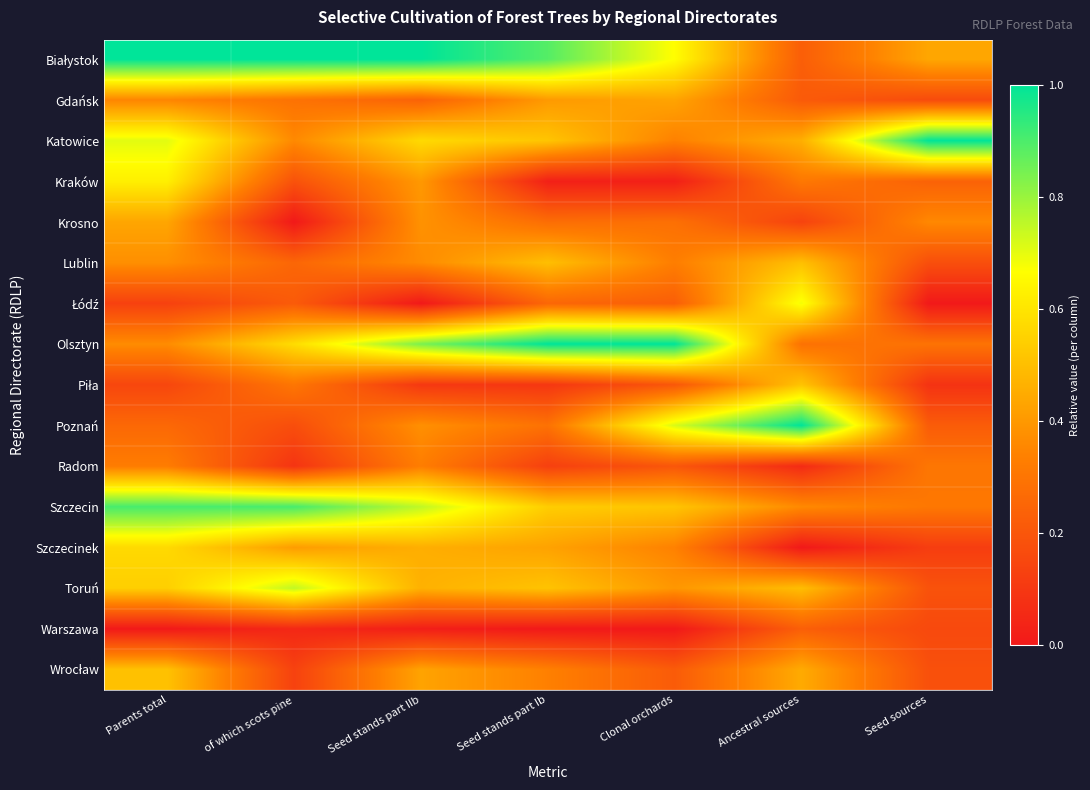

Which has a higher value, of which scots pine or Parents total?

of which scots pine